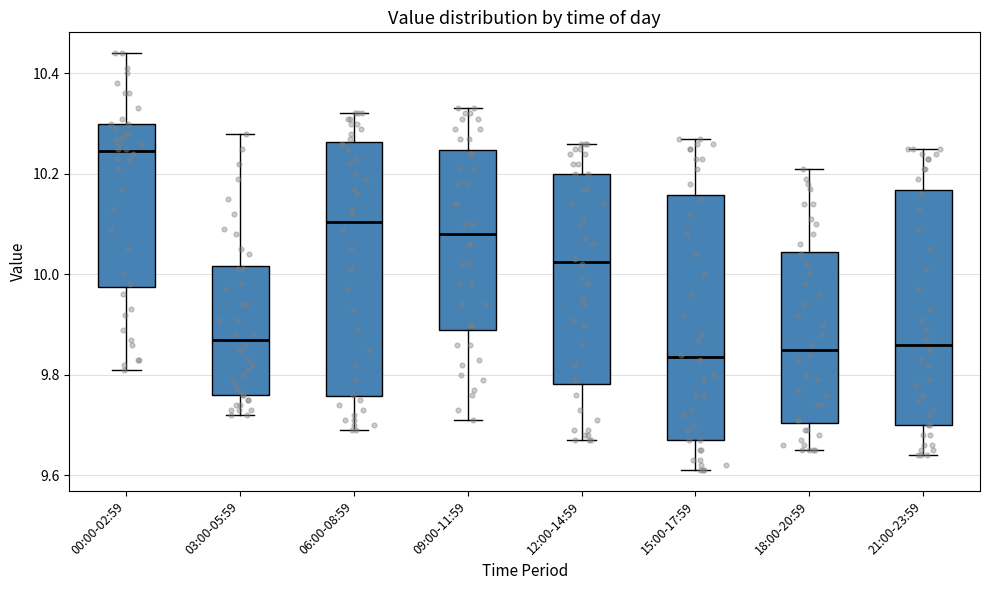

Which box's median line is the highest?

00:00-02:59